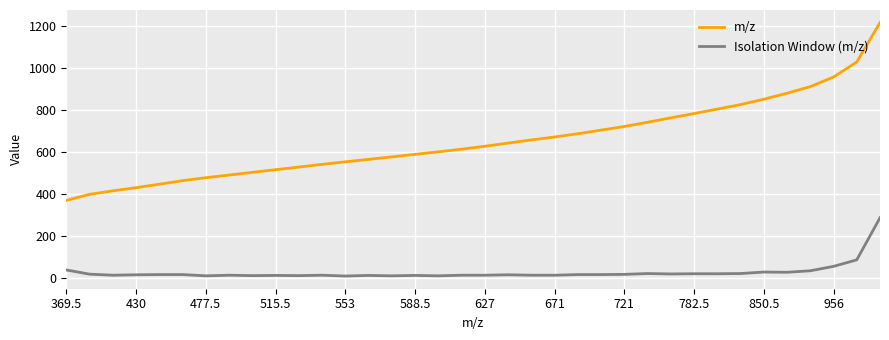

What is the difference between the maximum and minimum values in the Isolation Window (m/z) series?

277.0